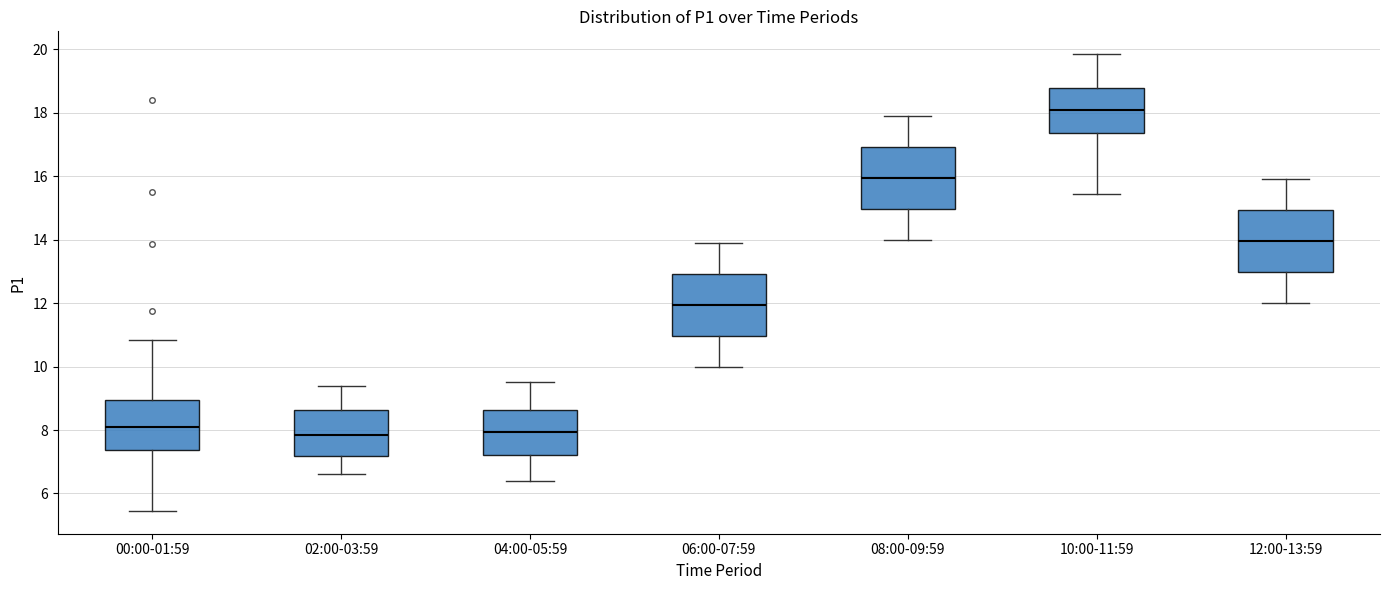

Reading left to right, transcribe this box plot: for each box, give where its median line is, the range the box spans, and where its two whiskers end, as read against the y-axis. The values are not printed on the chart, so give them approximately, as read against the axis.

00:00-01:59: median 8.0, box 7.4 to 9.0, whiskers 5.4 to 10.8
02:00-03:59: median 7.8, box 7.2 to 8.6, whiskers 6.6 to 9.4
04:00-05:59: median 8.0, box 7.2 to 8.6, whiskers 6.4 to 9.6
06:00-07:59: median 12.0, box 11.0 to 13.0, whiskers 10.0 to 14.0
08:00-09:59: median 16.0, box 15.0 to 17.0, whiskers 14.0 to 18.0
10:00-11:59: median 18.0, box 17.4 to 18.8, whiskers 15.4 to 19.8
12:00-13:59: median 14.0, box 13.0 to 15.0, whiskers 12.0 to 16.0